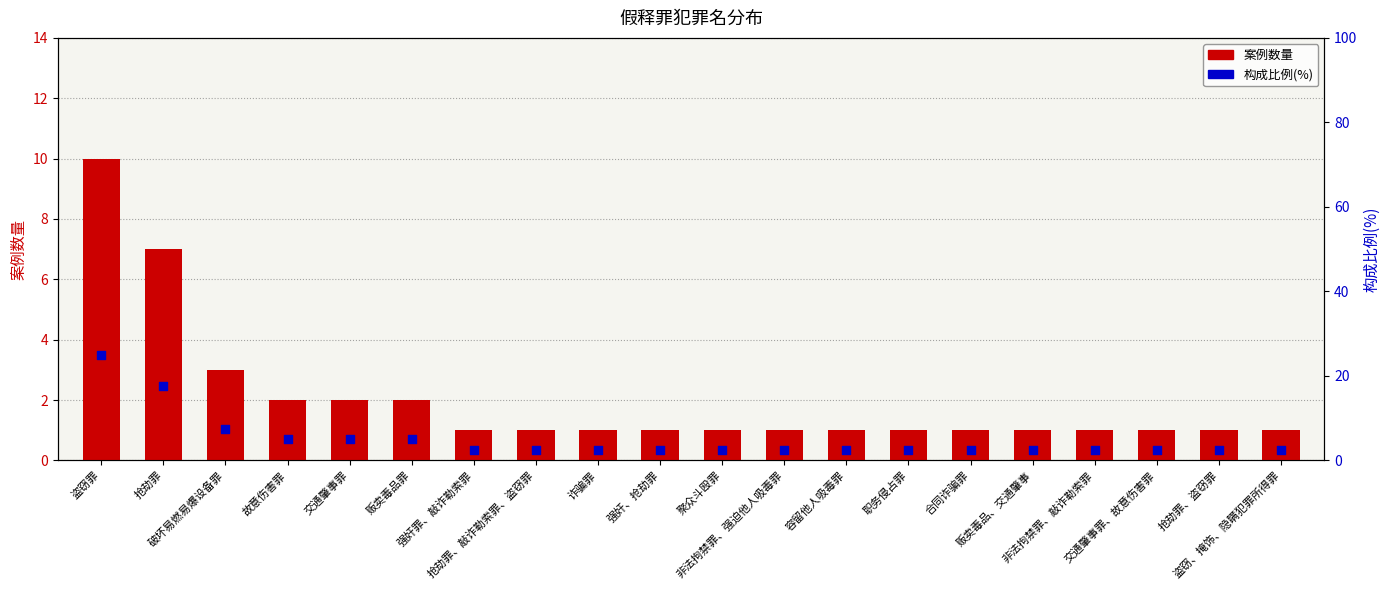

At how many categories does at least one series exceed 15?

2